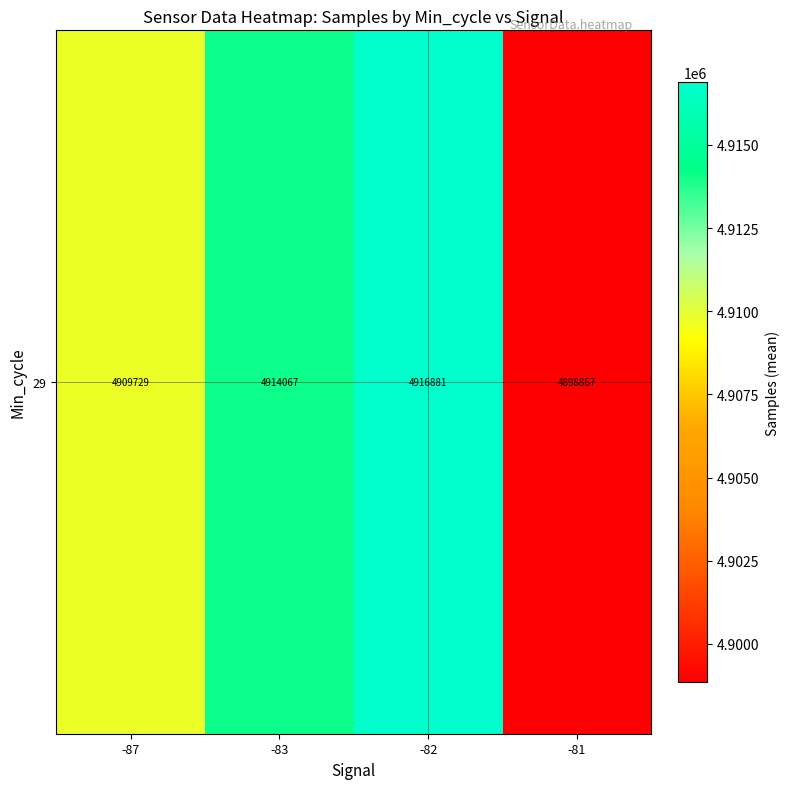

What is the difference between the values at -87 and -83?

4338.2